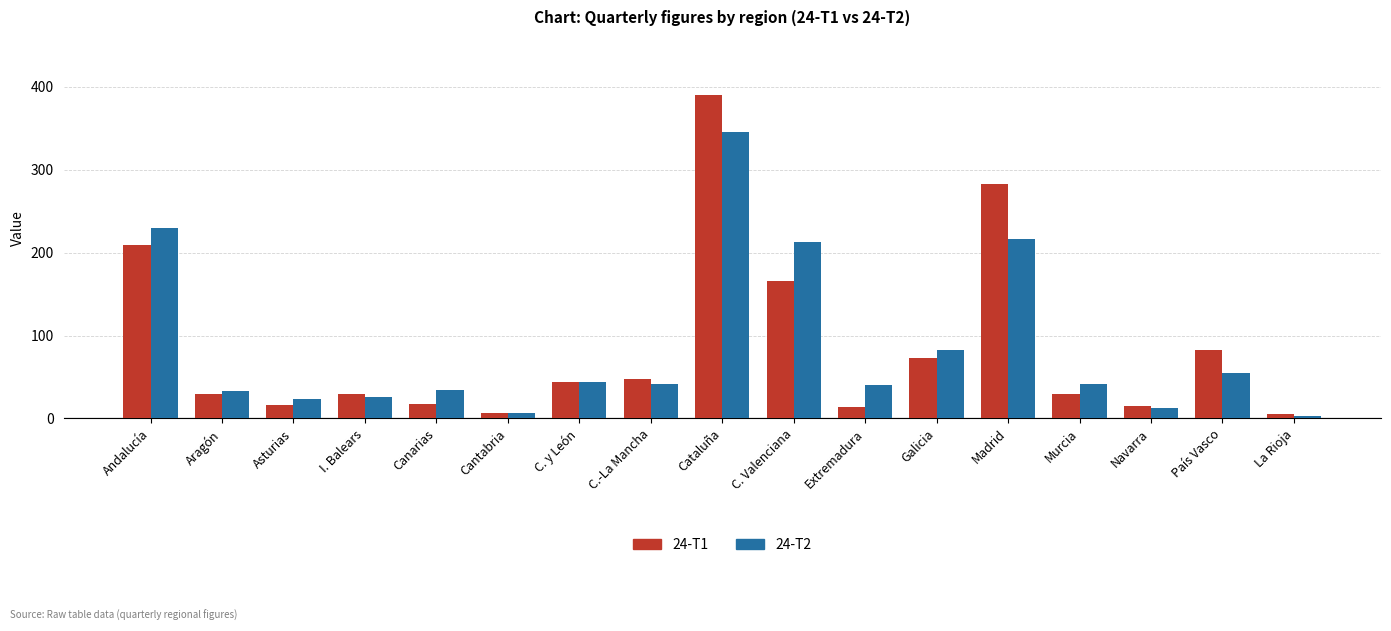

At which category is the sum across all series the highest?

Cataluña